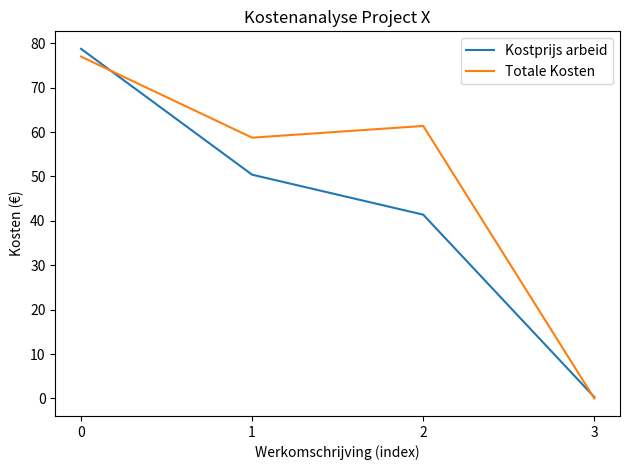

Count the number of data series in this chart.

2